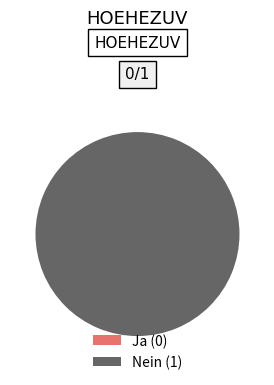

Rank the categories by value from lowest to highest.

Ja (0), Nein (1)